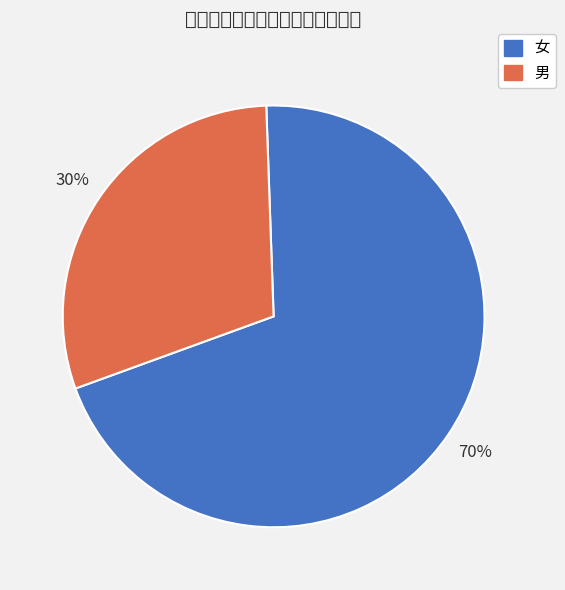

To the nearest percent, what is the difference between the 女 and 男 slice percentages?

40%